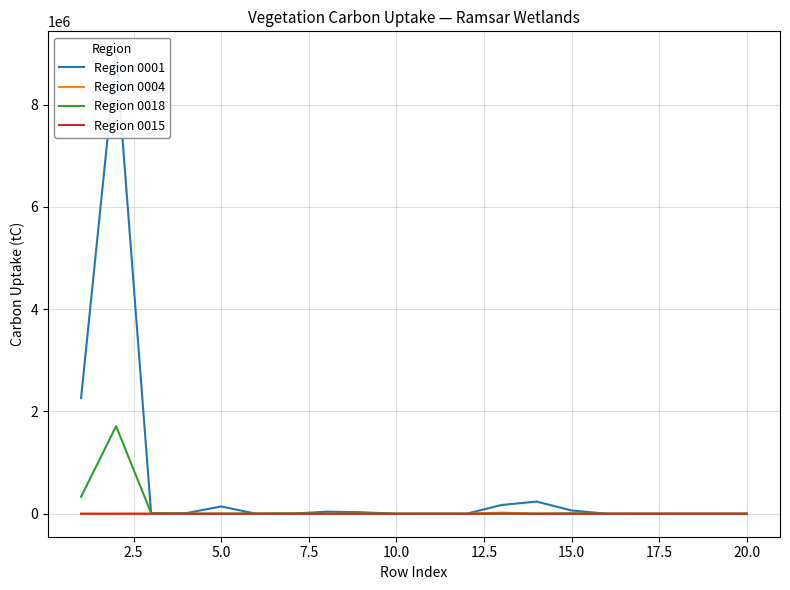

How many data points in Region 0015 are above 0?

6